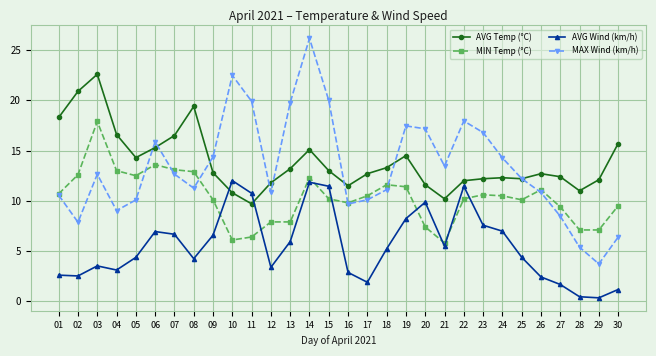

Count the number of data series in this chart.

4